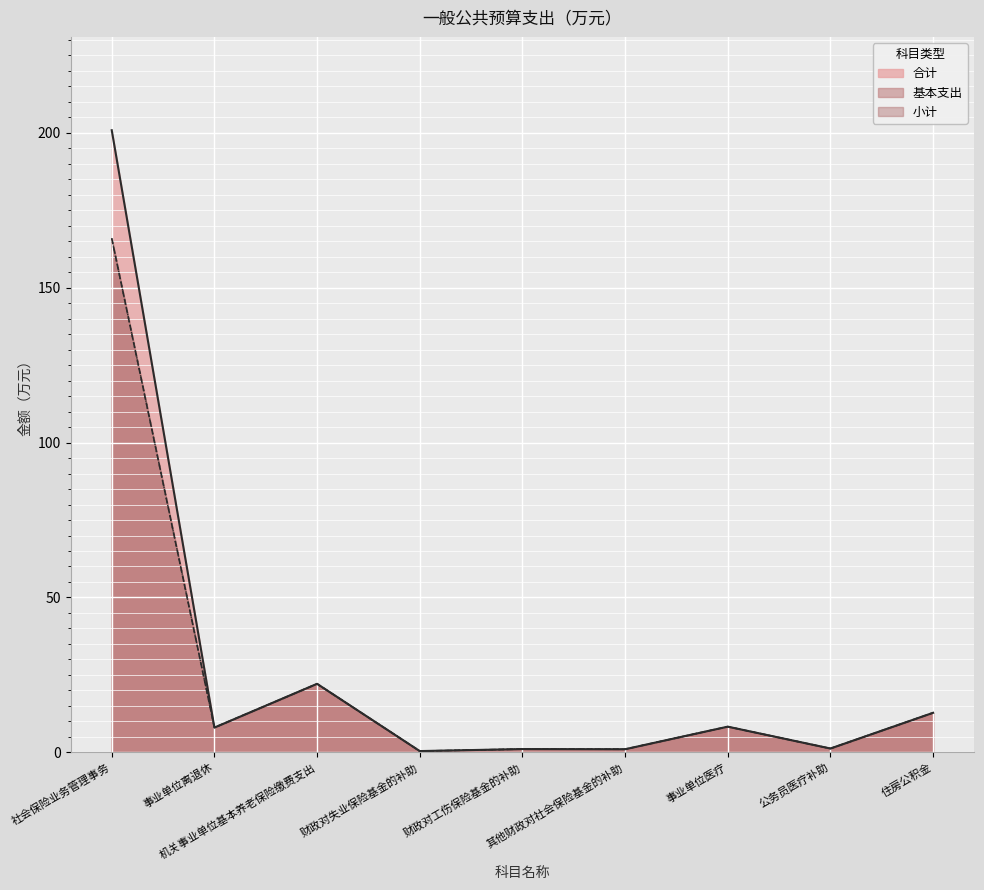

What is the label of the 9th point from the left?

住房公积金